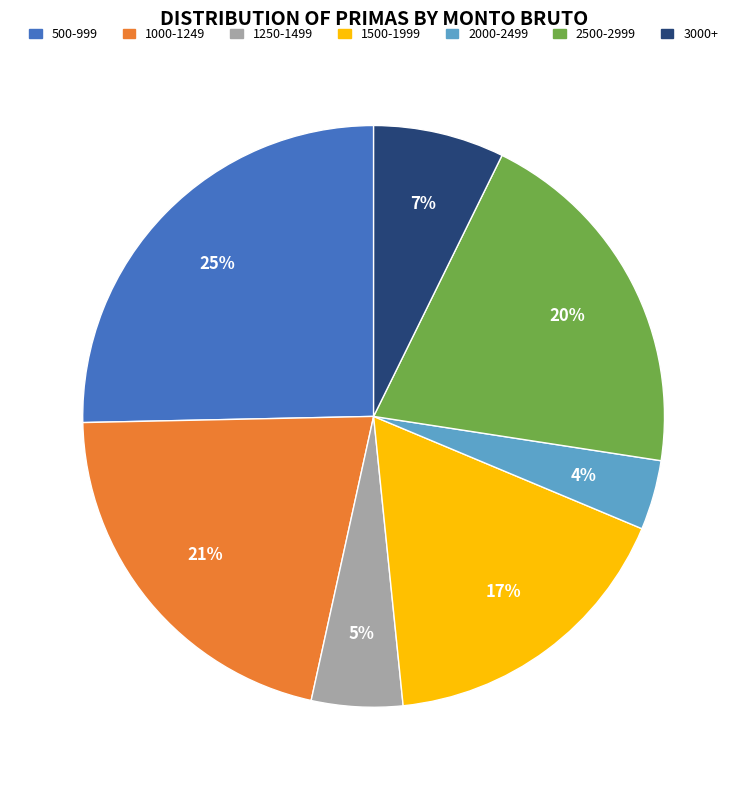

Is there a majority slice in this chart?

No